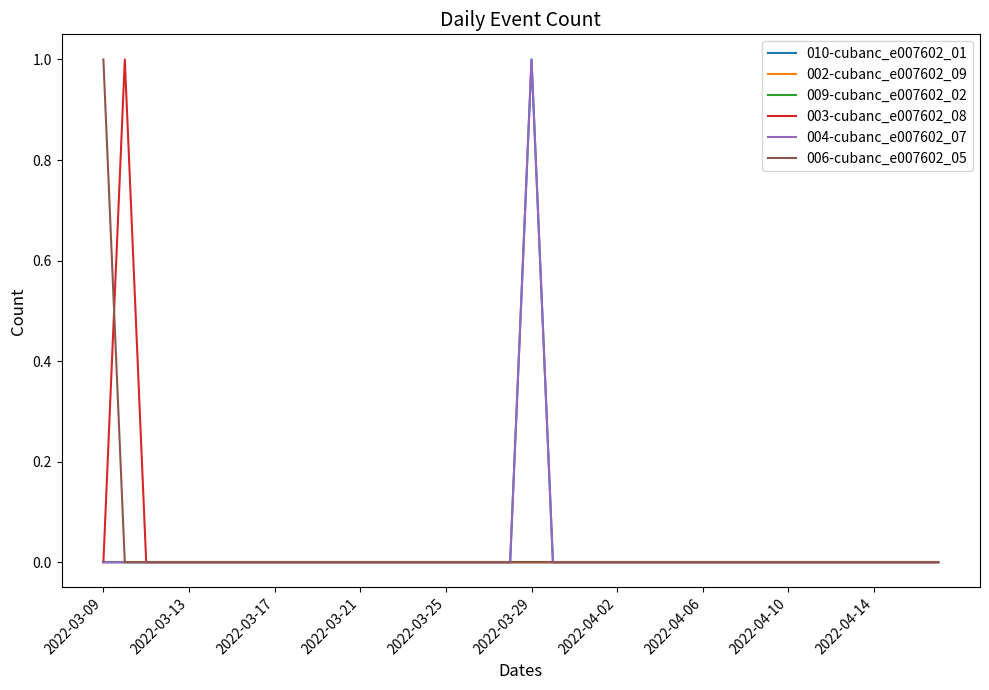

Does the chart have visible grid lines?

No